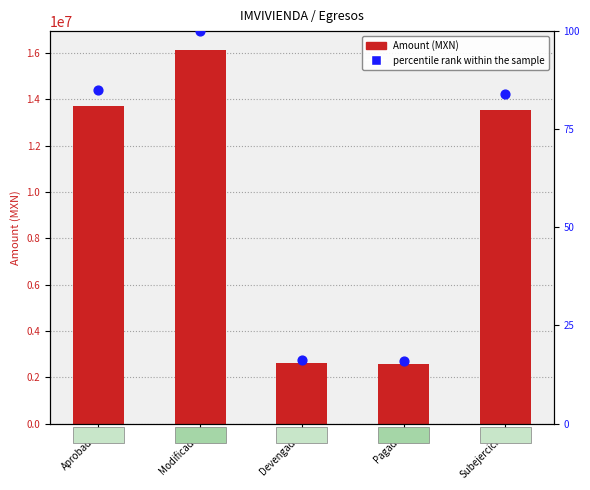

What are all the series names shown in the legend?

Amount (MXN), percentile rank within the sample